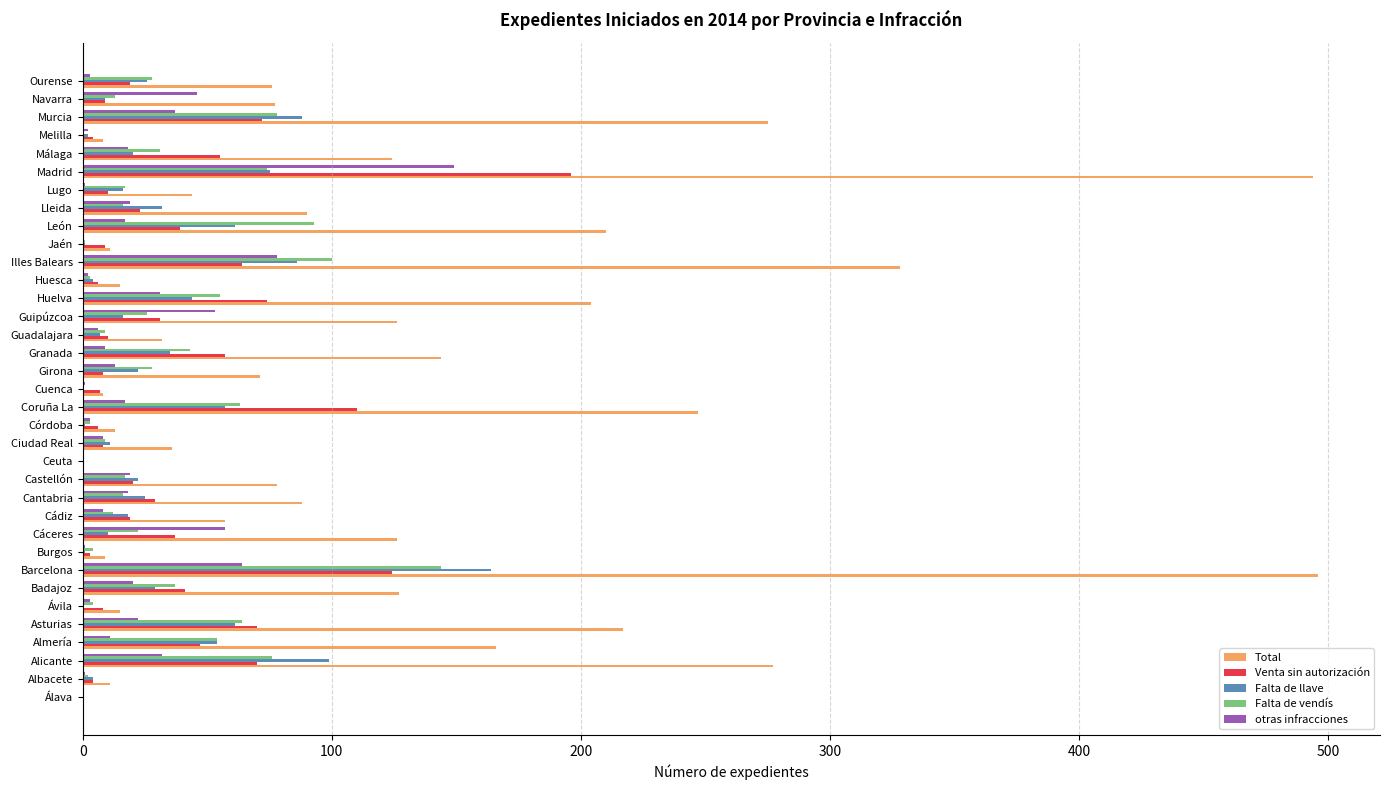

How many distinct data groups are displayed?

5